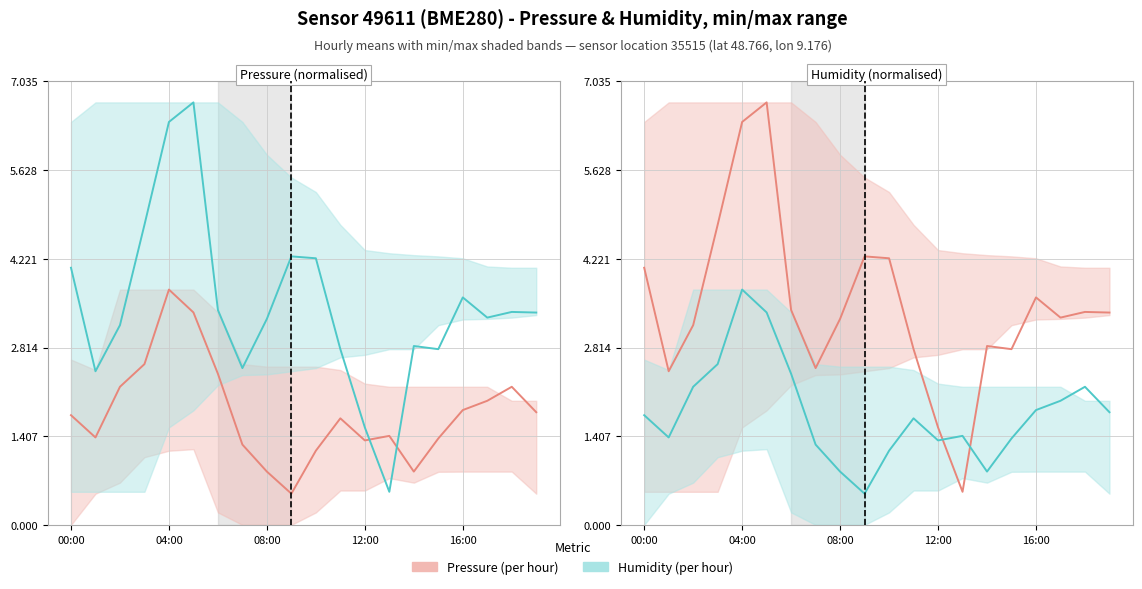

Is it true that Humidity (per hour) equals 0.8 at 14?

True